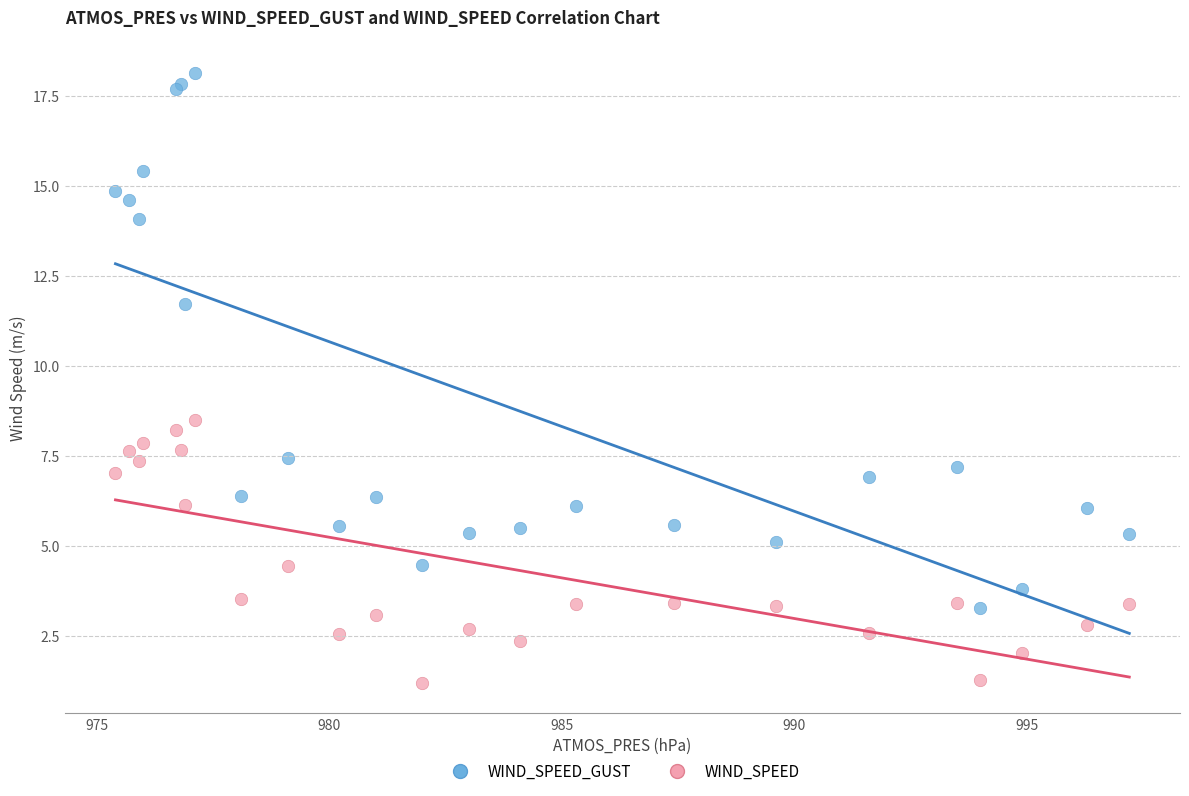

Which series contains the highest Y value?

WIND_SPEED_GUST